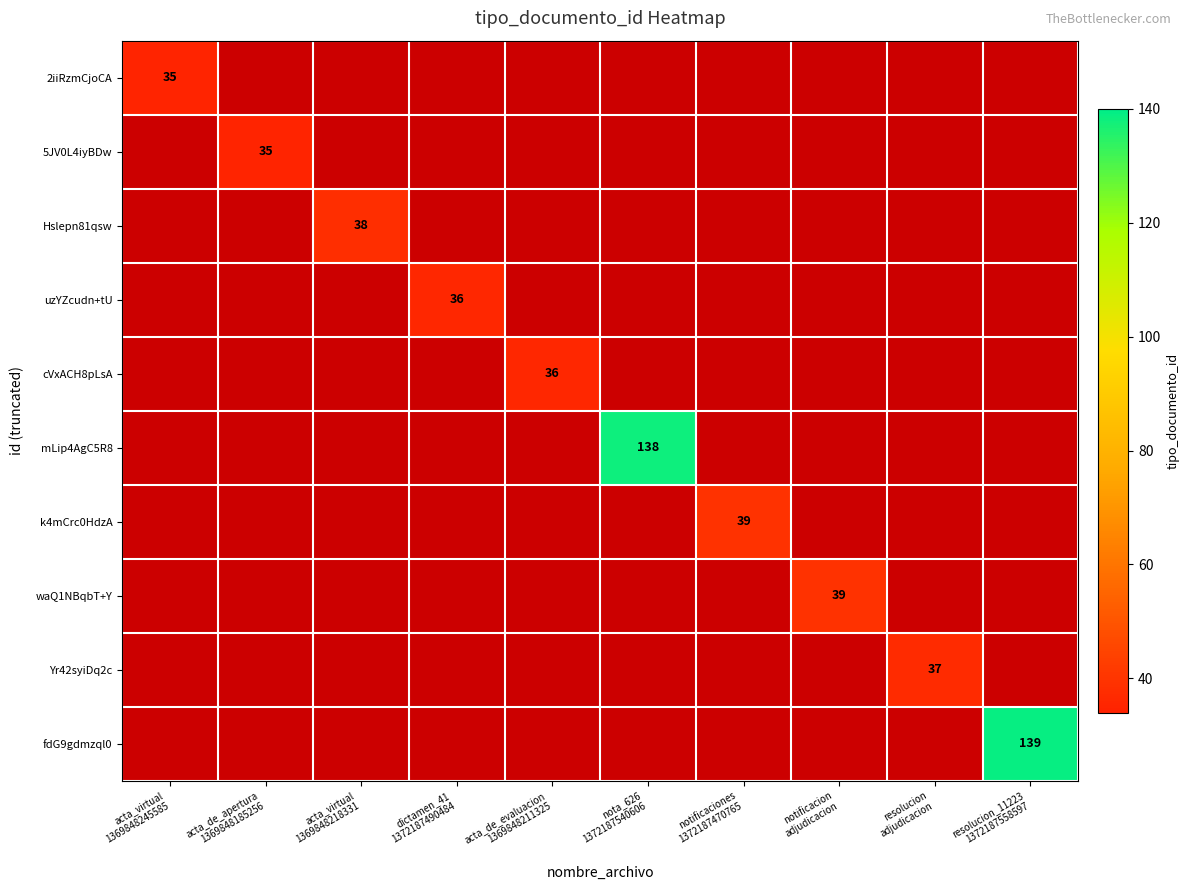

How many series are shown in this chart?

10